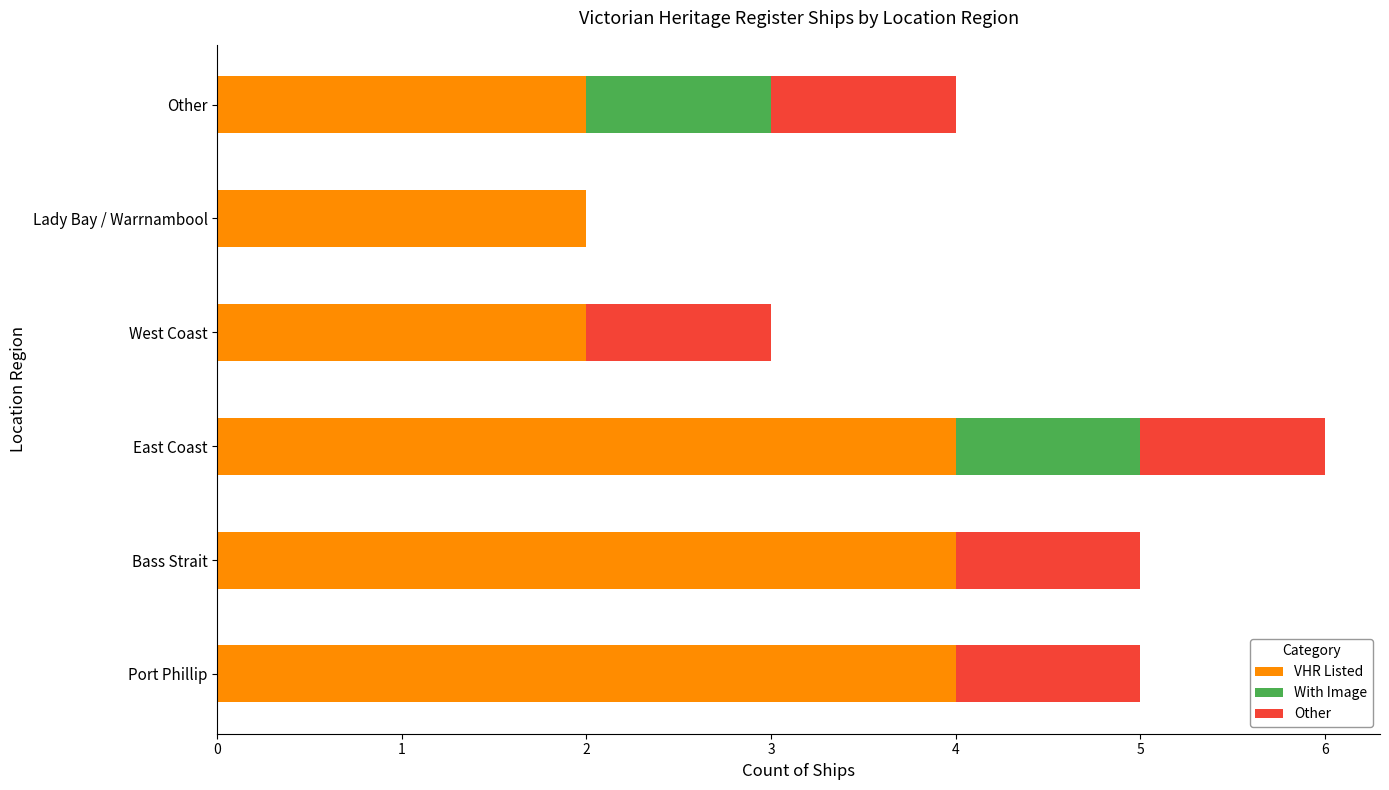

At which category is the sum across all series the highest?

East Coast